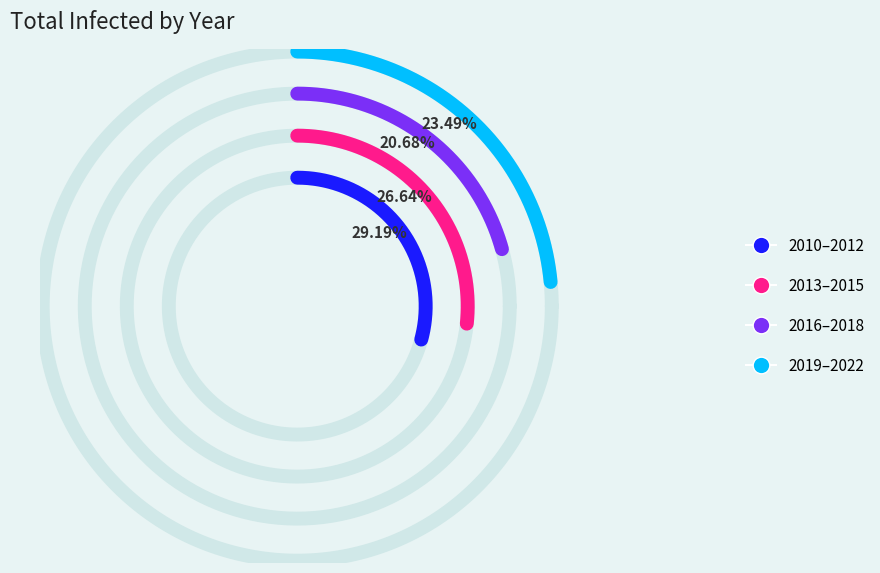

Do 2021 and 2017 together represent more than half of the pie?

No